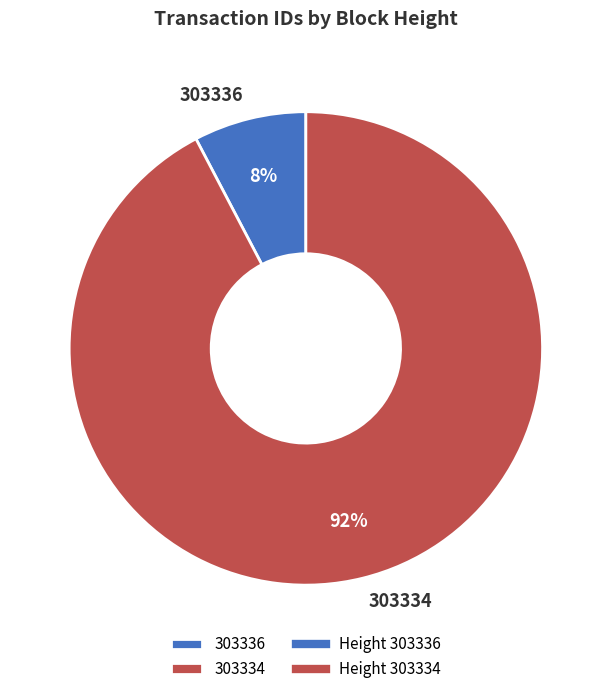

Which has a higher value, 303334 or 303336?

303334